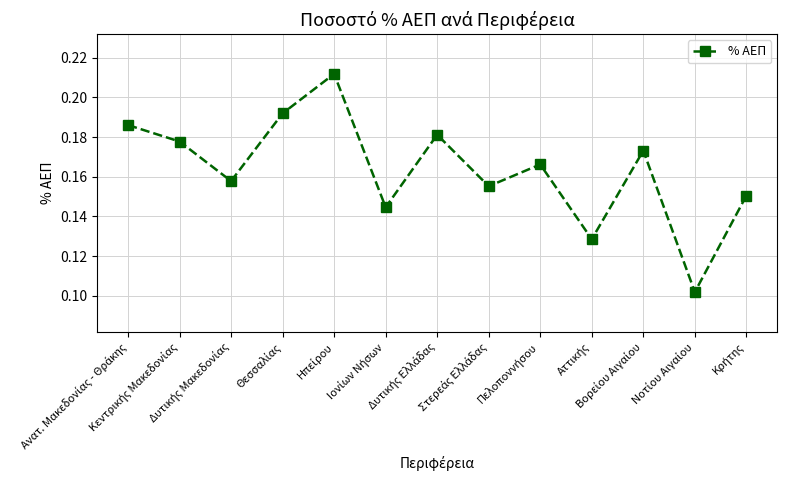

What is the sum of all values?

2.1